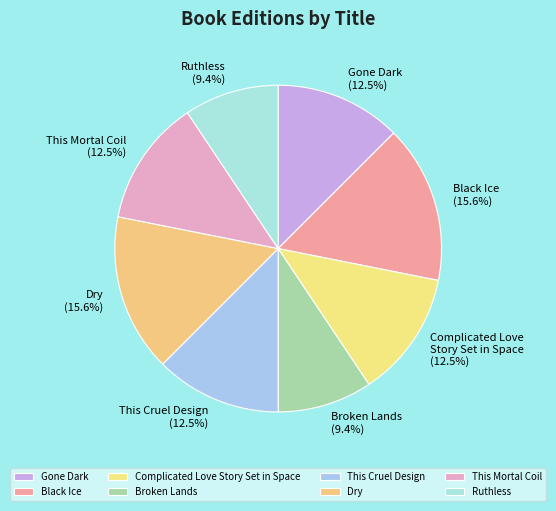

To the nearest percent, what is the difference between the largest and smallest slice percentages?

6%